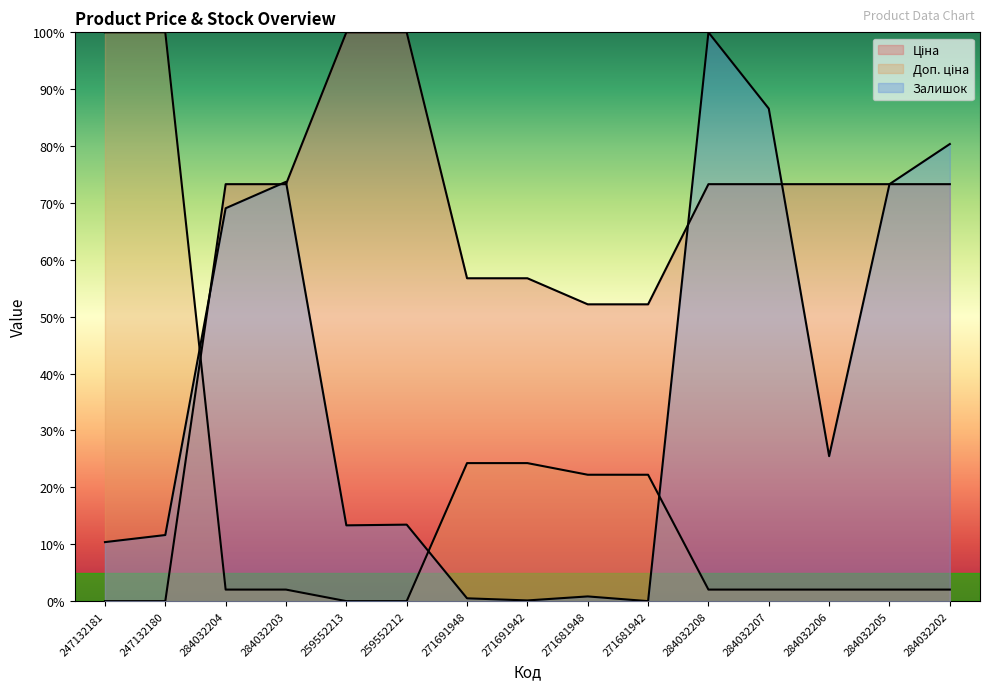

Which has a higher value, 284032207 or 284032202?

284032207